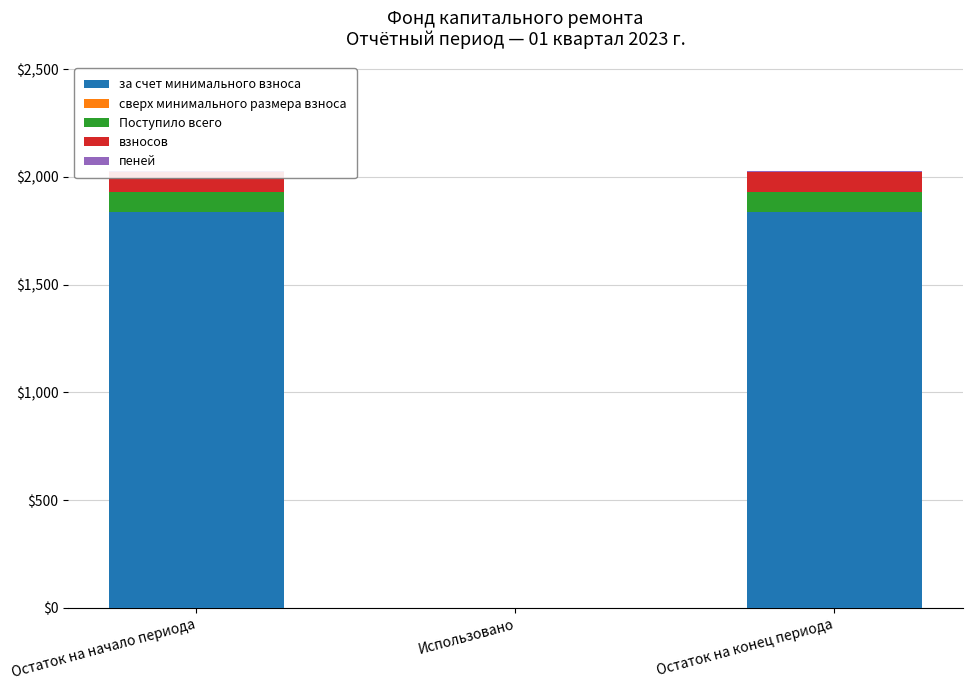

At which label is пеней closest to 1?

Использовано